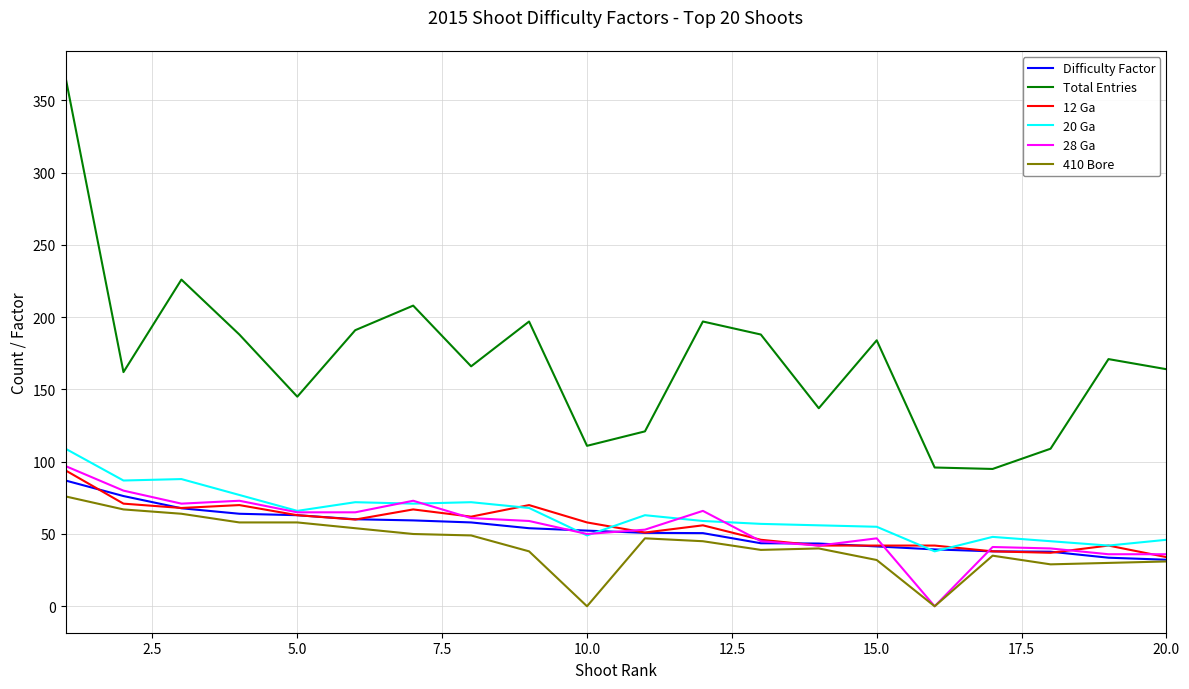

What is the lowest value of the 12 Ga series?

34.0